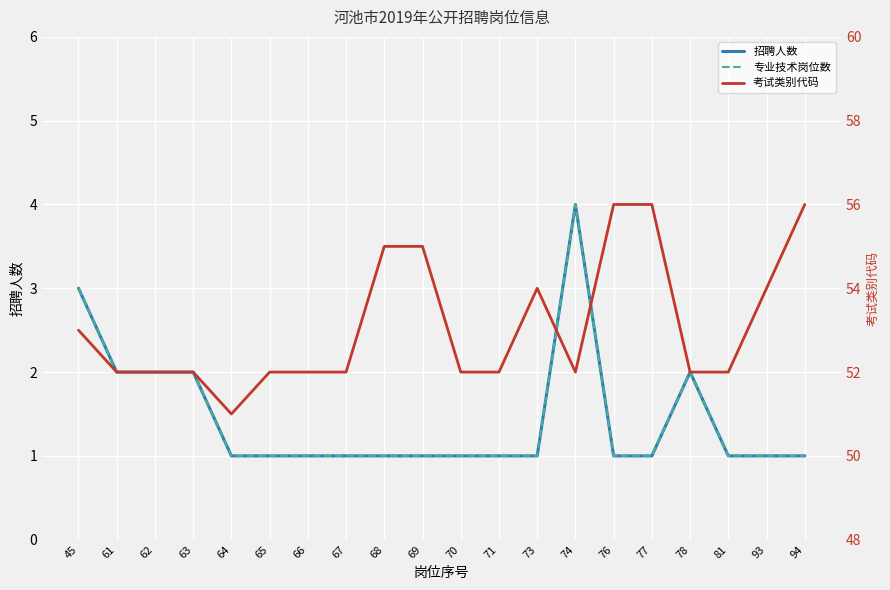

True or false: 考试类别代码 and 专业技术岗位数 intersect in this chart.

False